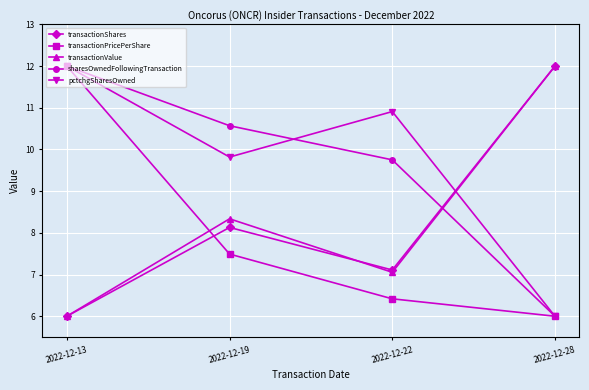

In transactionValue, how many points are lower than both neighbors (excluding endpoints)?

1